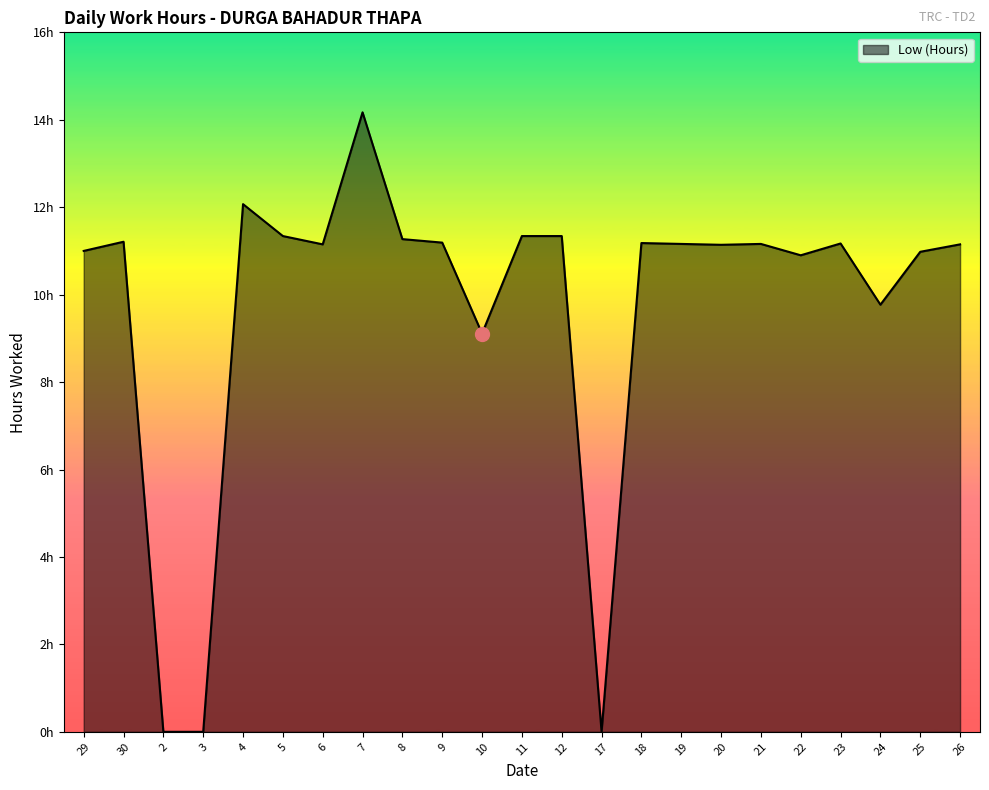

At which category does the data reach its first local peak?

30